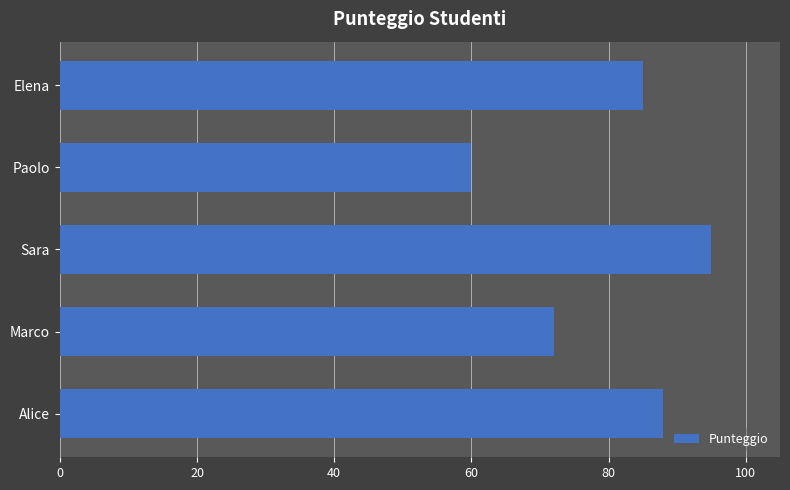

Between Marco and Paolo, which is larger?

Marco